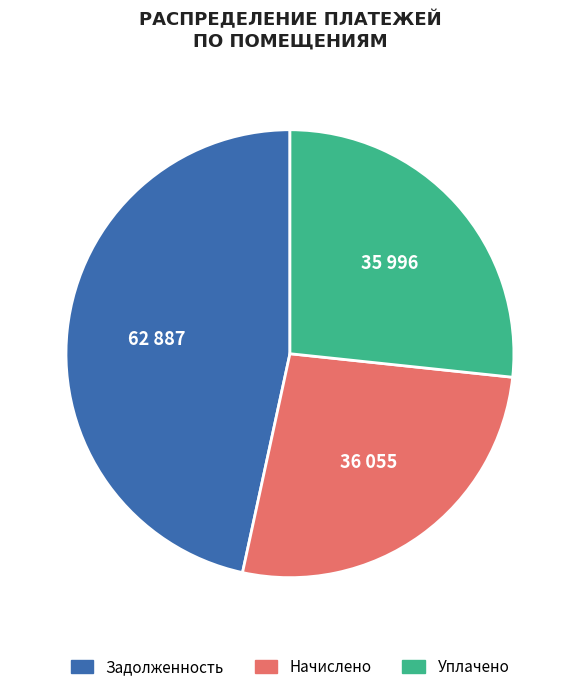

Does any single category account for the majority?

No